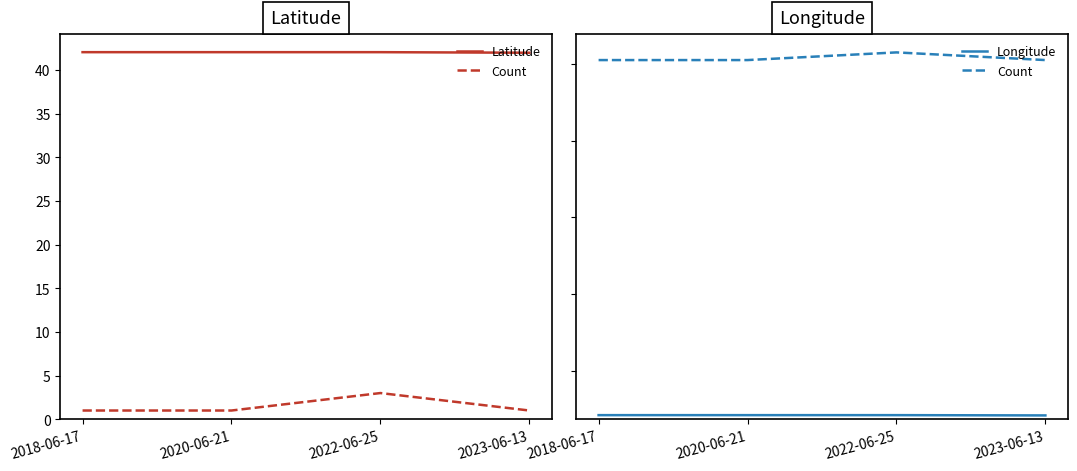

The value of Count at 2023-06-13 is 0.2. True or false?

False